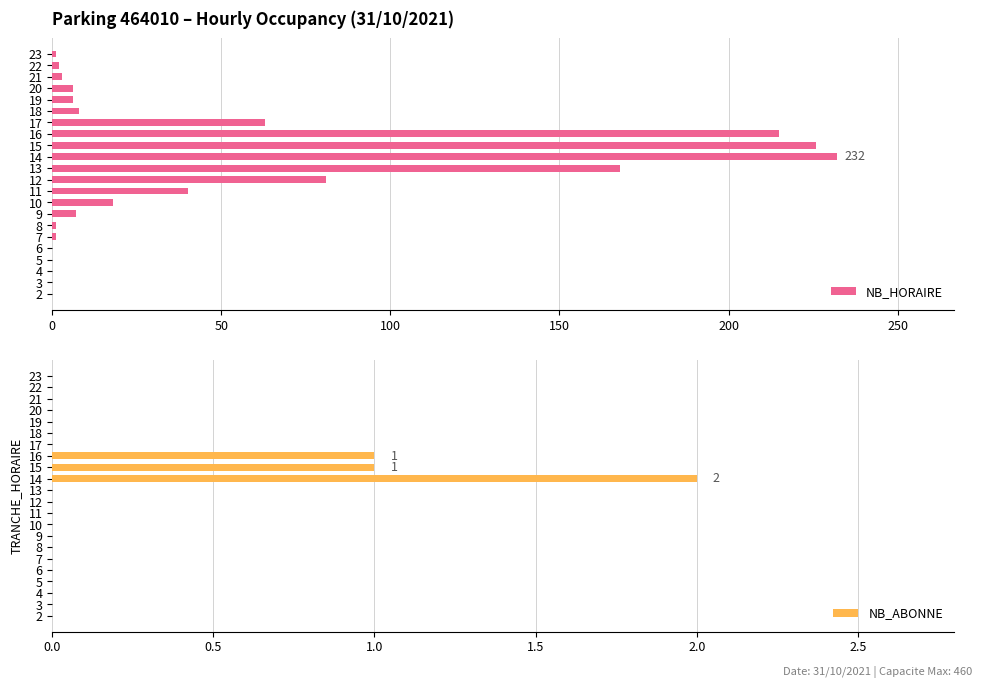

What is the sum of all NB_HORAIRE values?

1078